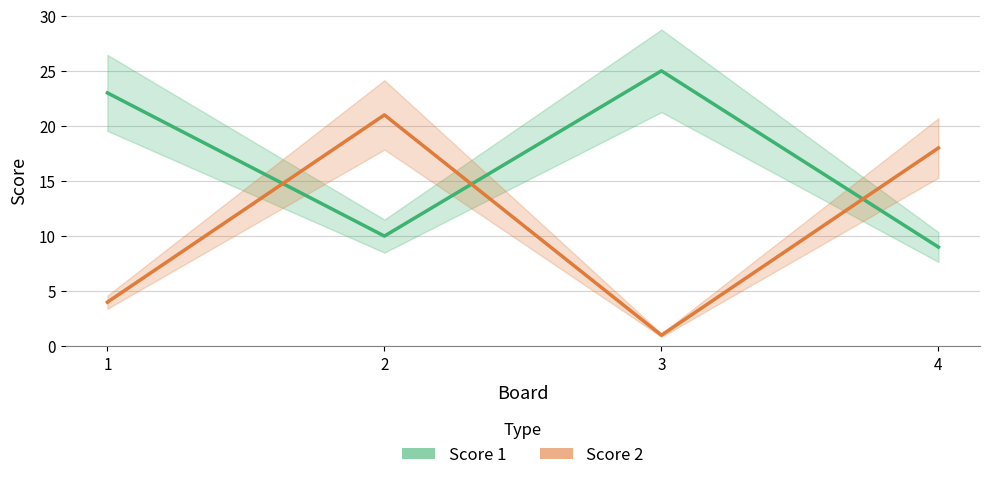

Where is the first local maximum for Score 1?

3